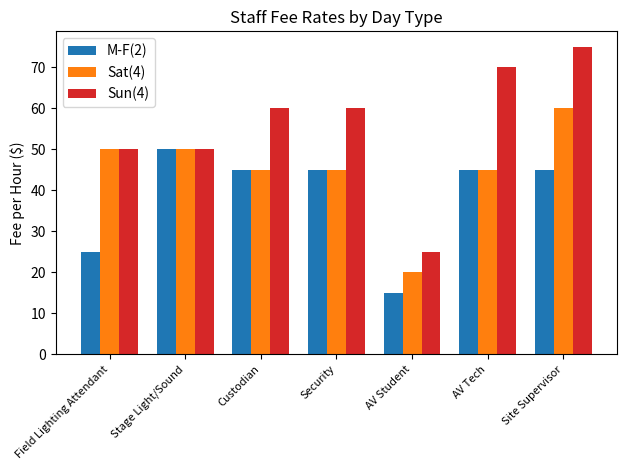

Reading left to right, what are all the values shown in this chart?

M-F(2): 25	50	45	45	15	45	45
Sat(4): 50	50	45	45	20	45	60
Sun(4): 50	50	60	60	25	70	75